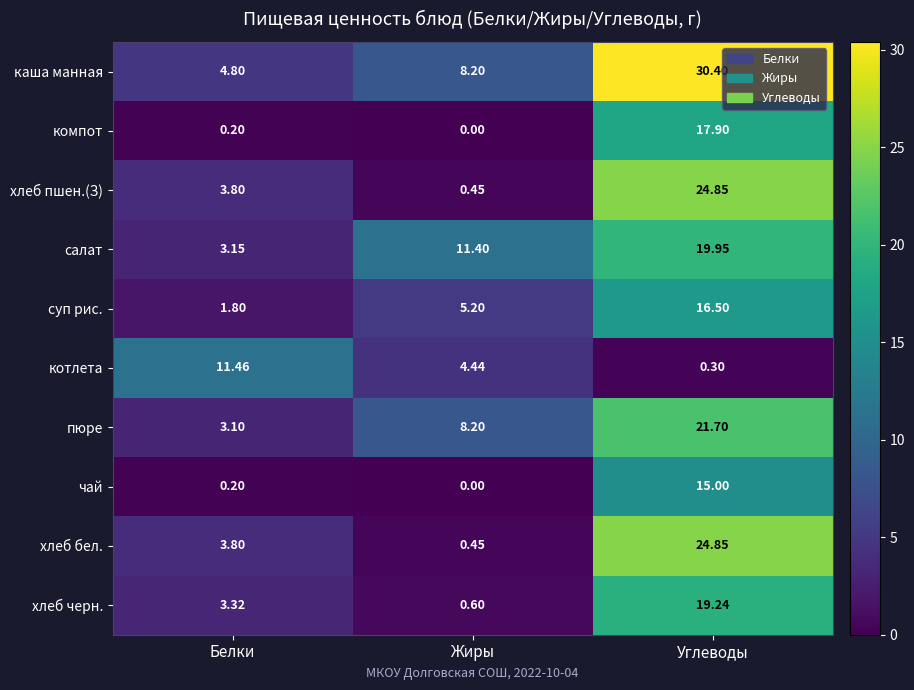

At which label is чай closest to 7?

Белки